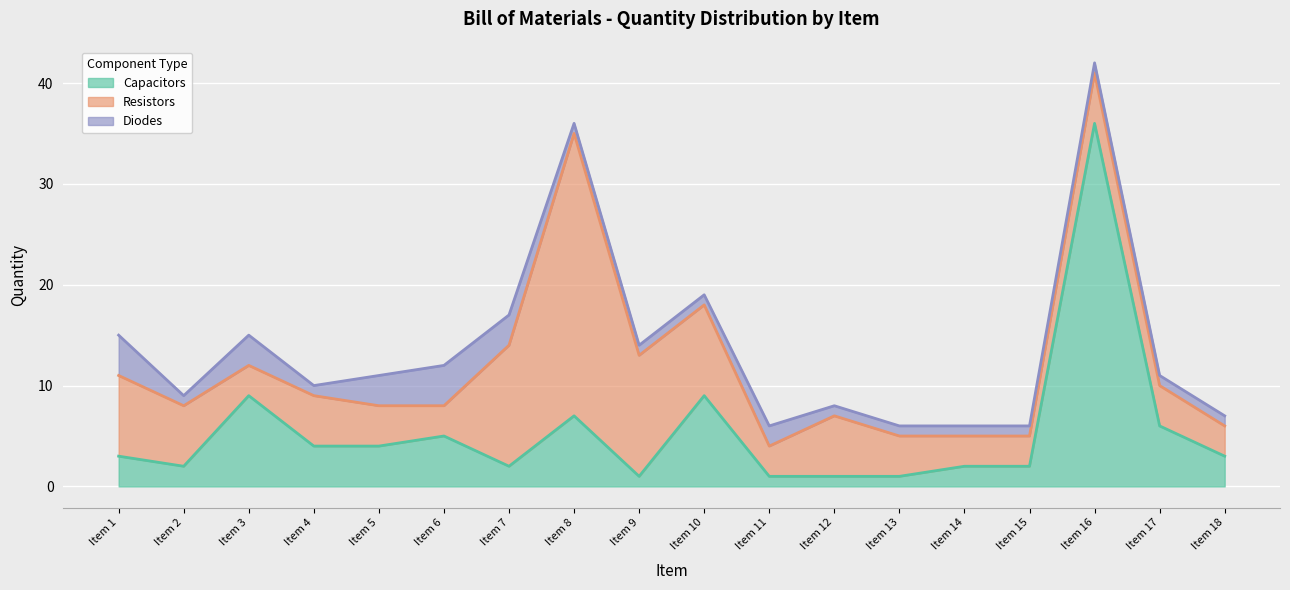

Between Item 3 and Item 18, which is larger?

Item 3